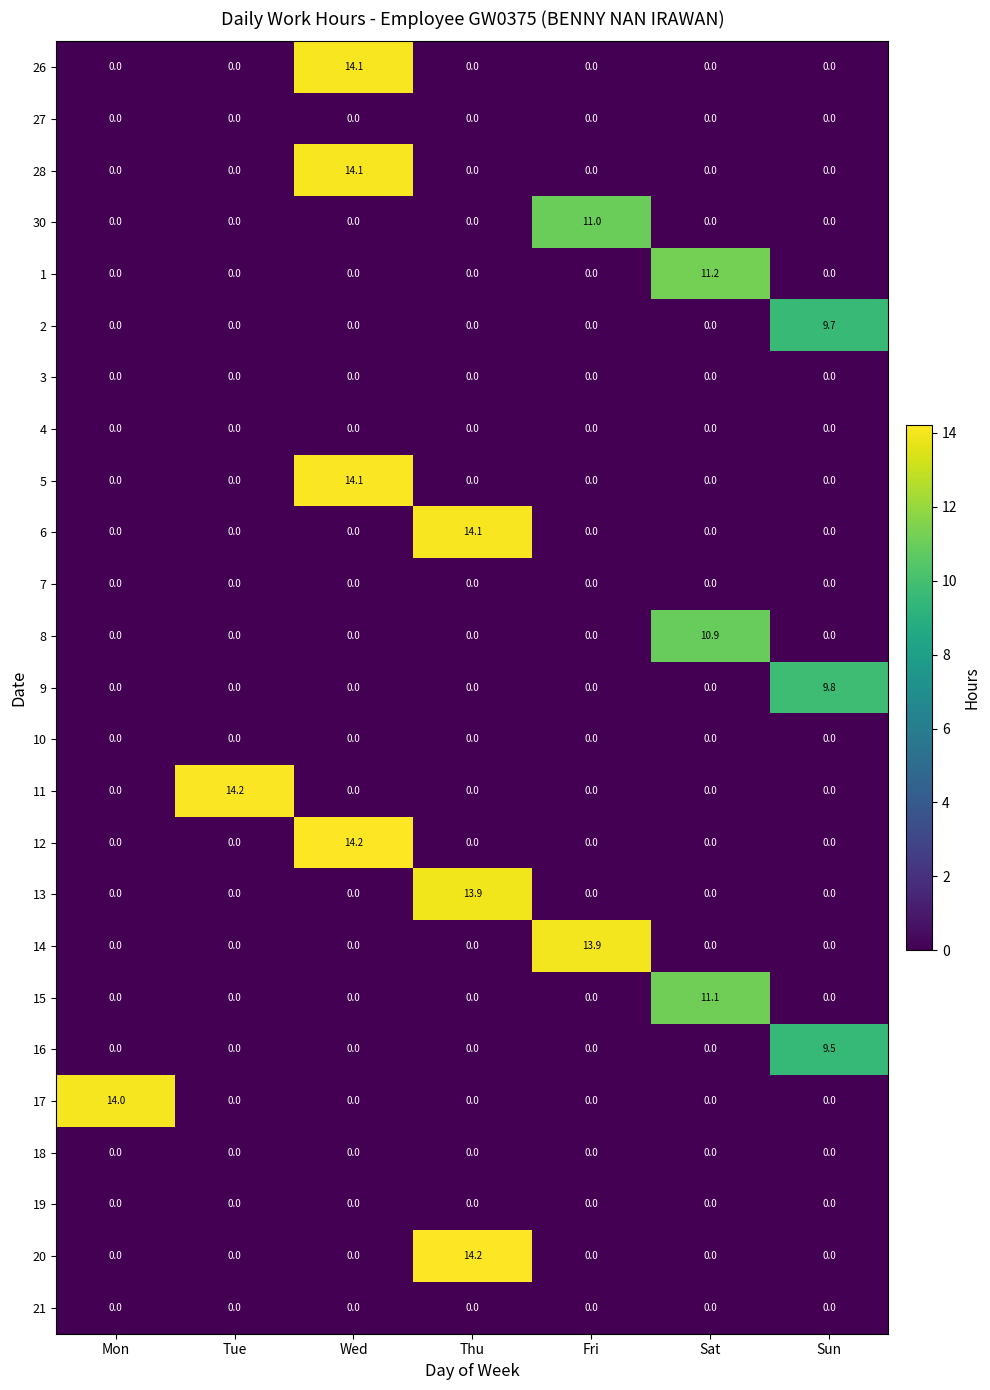

What is the total value across all series at Thu?

42.2